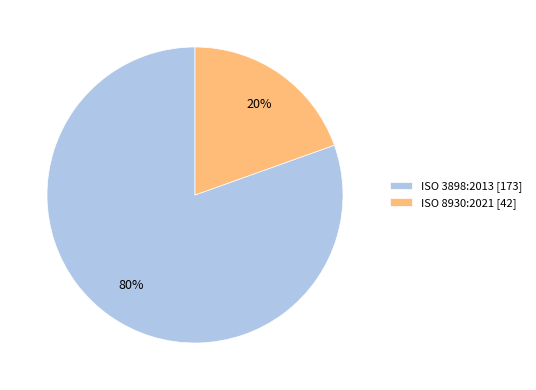

To the nearest percent, what is the average slice percentage?

50%